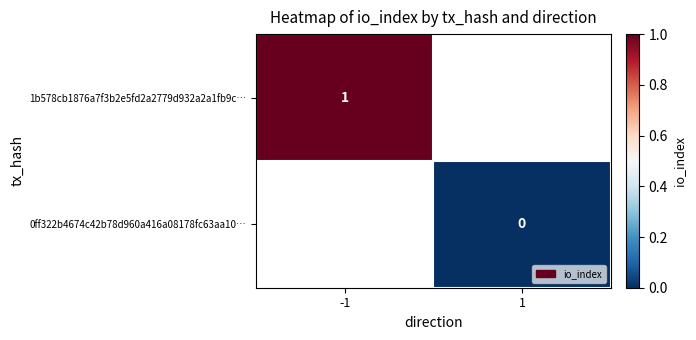

Is it true that 1b578cb1876a7f3b2e5fd2a2779d932a2a1fb9c… equals 0 at -1?

False